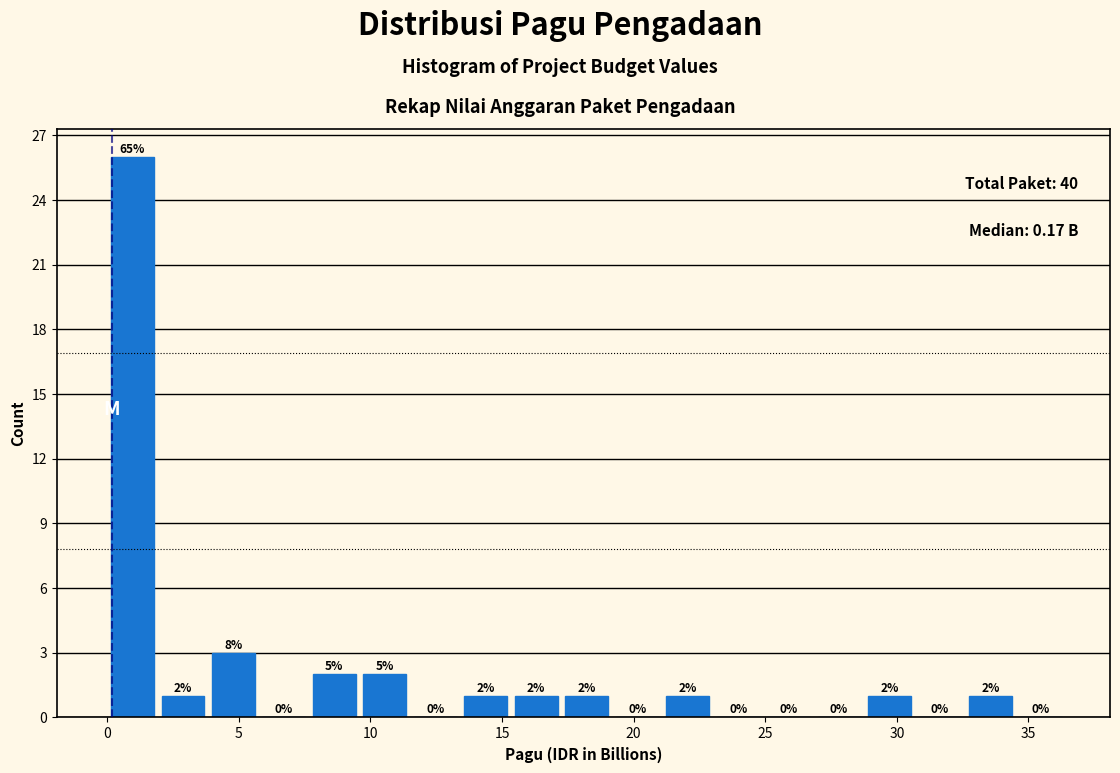

Read against the x-axis, roughly where is the centre of the tallest bar?

1.0